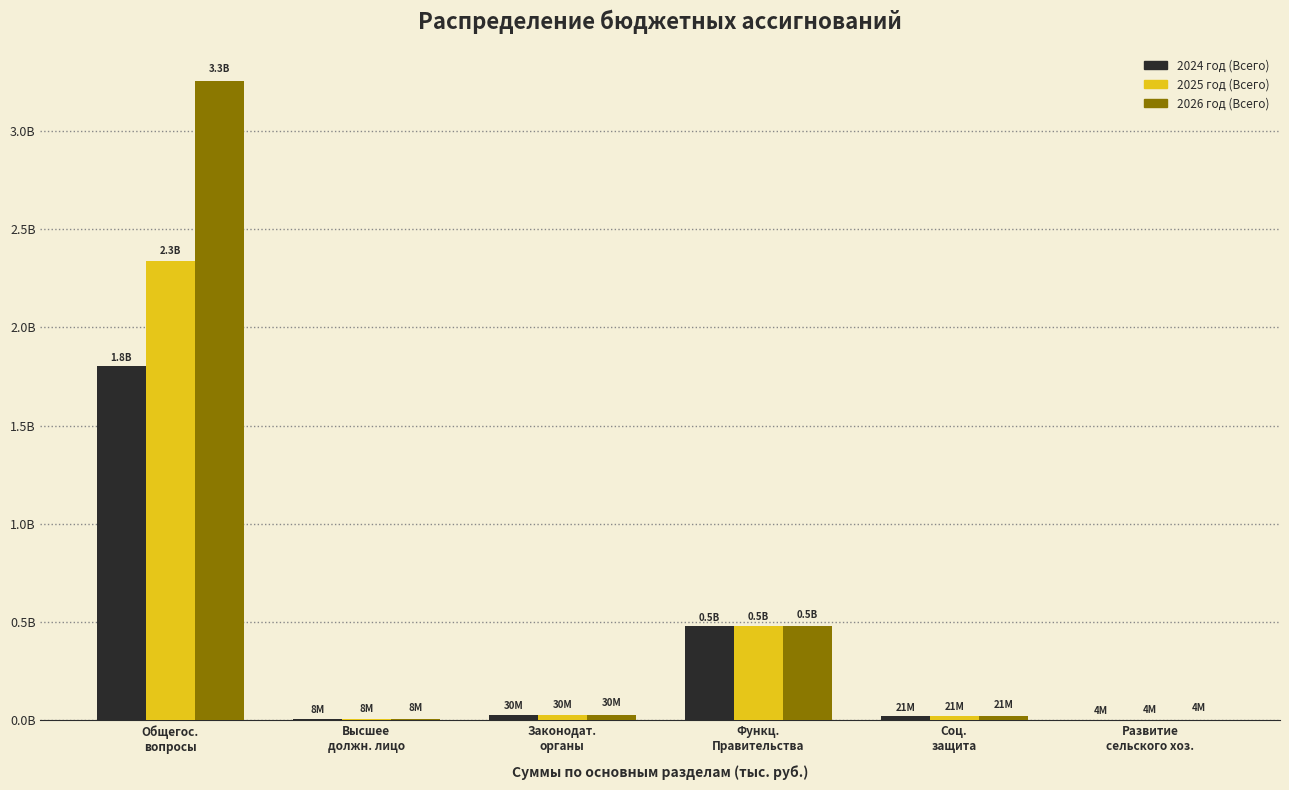

Are the bars grouped side by side (vs. stacked)?

Yes